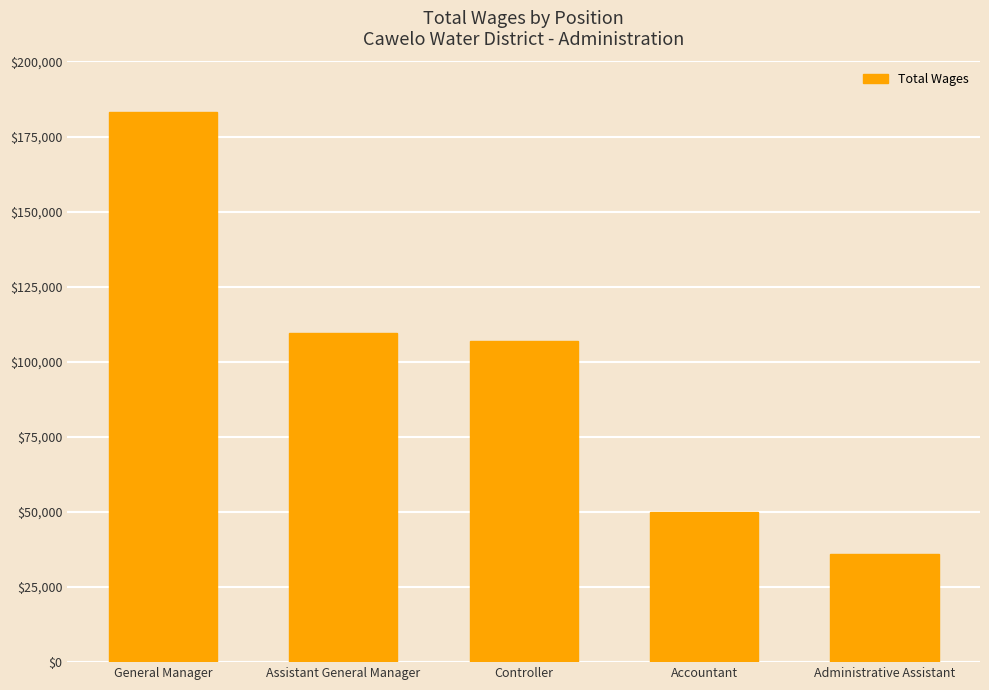

What is the label of the 2nd bar from the left?

Assistant General Manager